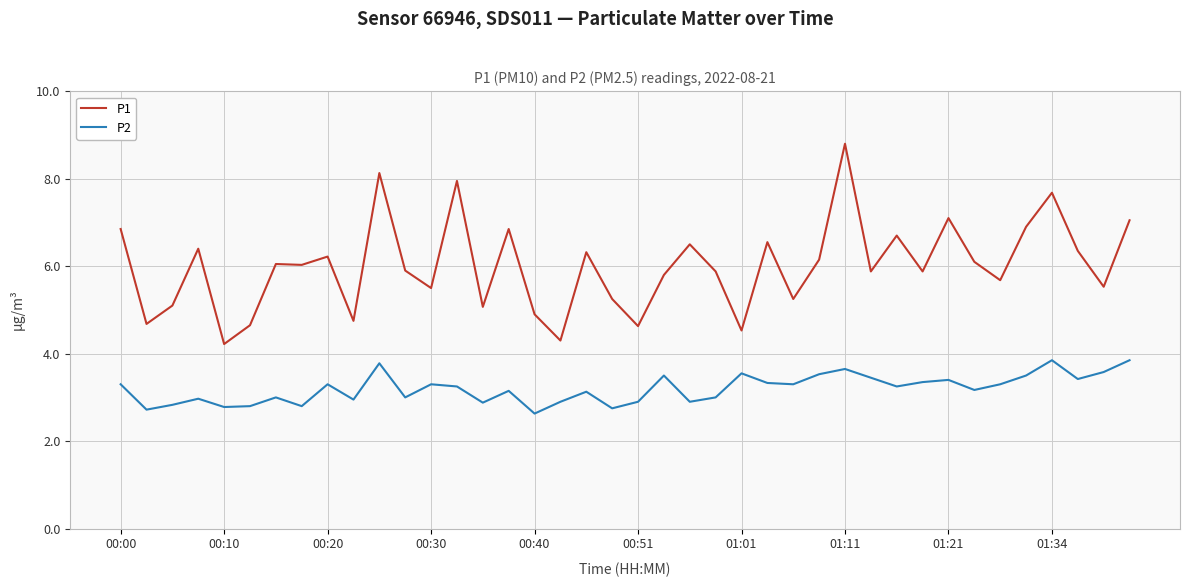

Which series has the largest range (max minus min)?

P1